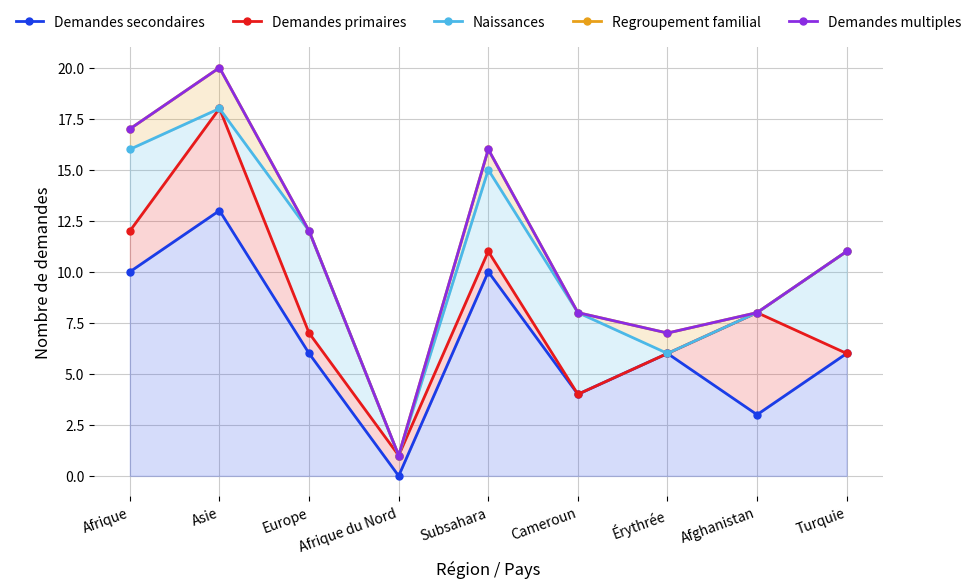

What are all the series names shown in the legend?

Demandes secondaires, Demandes primaires, Naissances, Regroupement familial, Demandes multiples